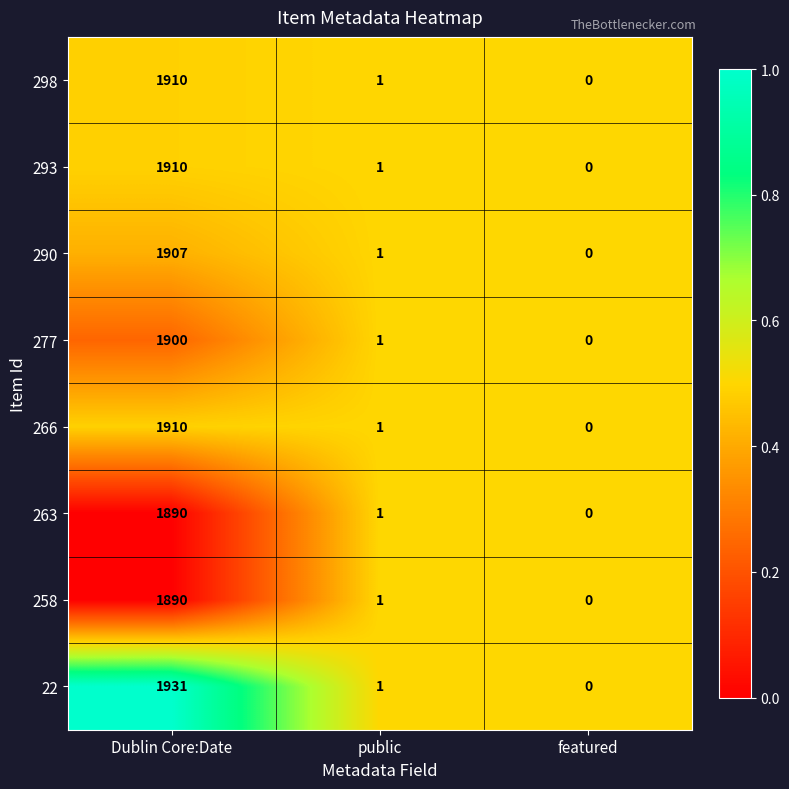

Where is 290 nearest to the value 953?

public